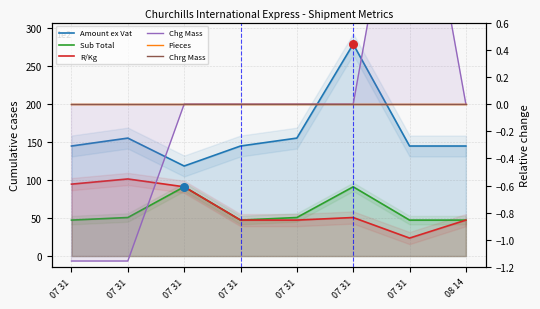

At which category is the sum across all series the highest?

07 31